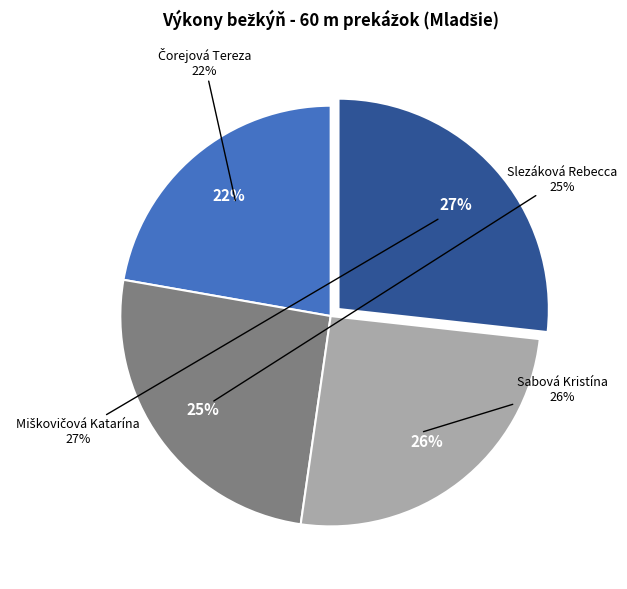

The Miškovičová Katarína slice represents 27% of the pie. True or false?

True